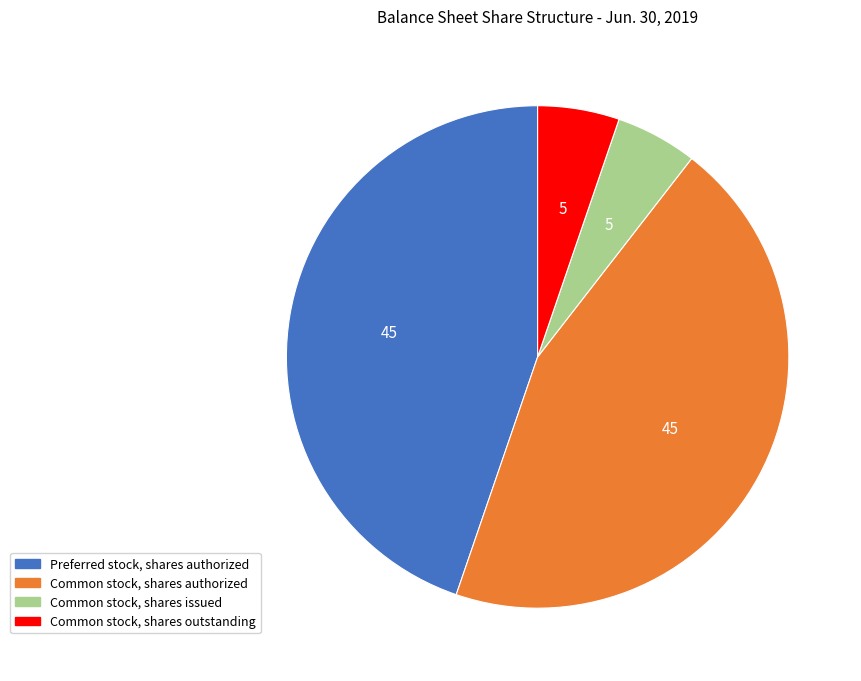

Does any single category account for the majority?

No